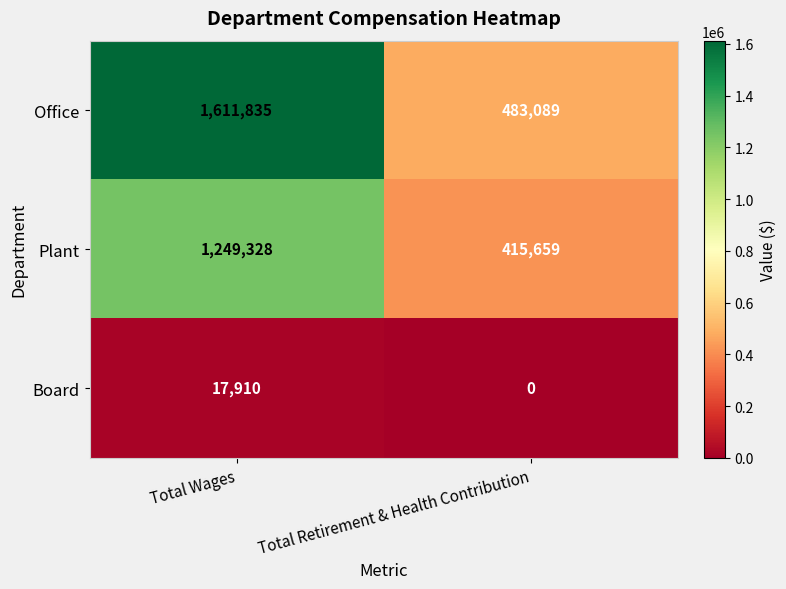

What is the highest value of the Office series?

1611835